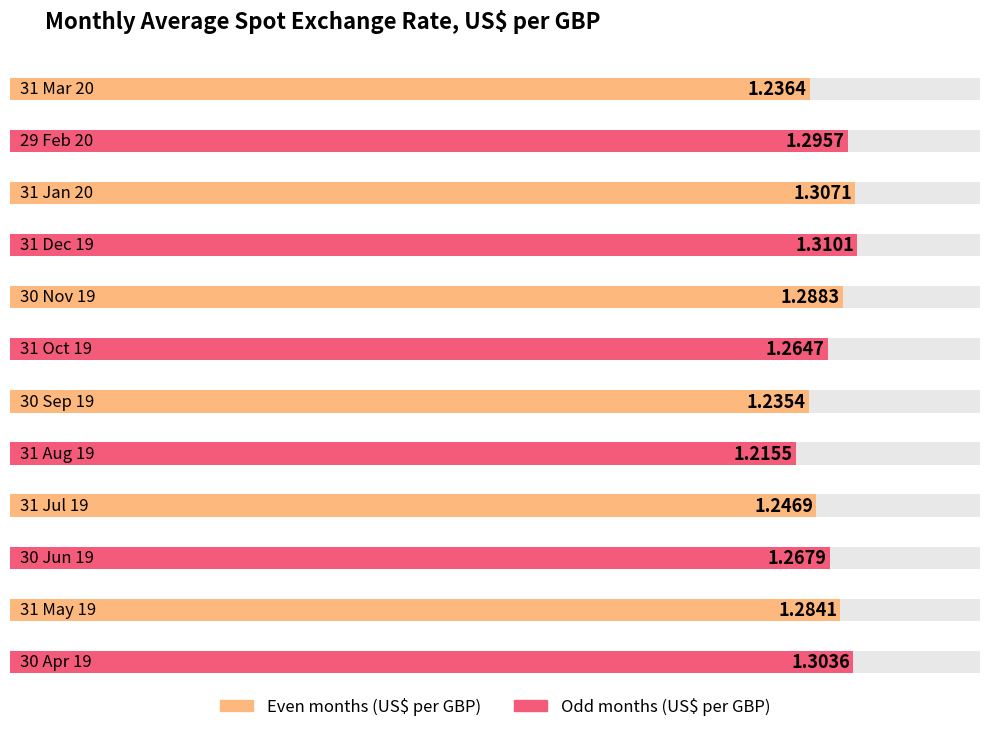

How many bars are there in total?

12